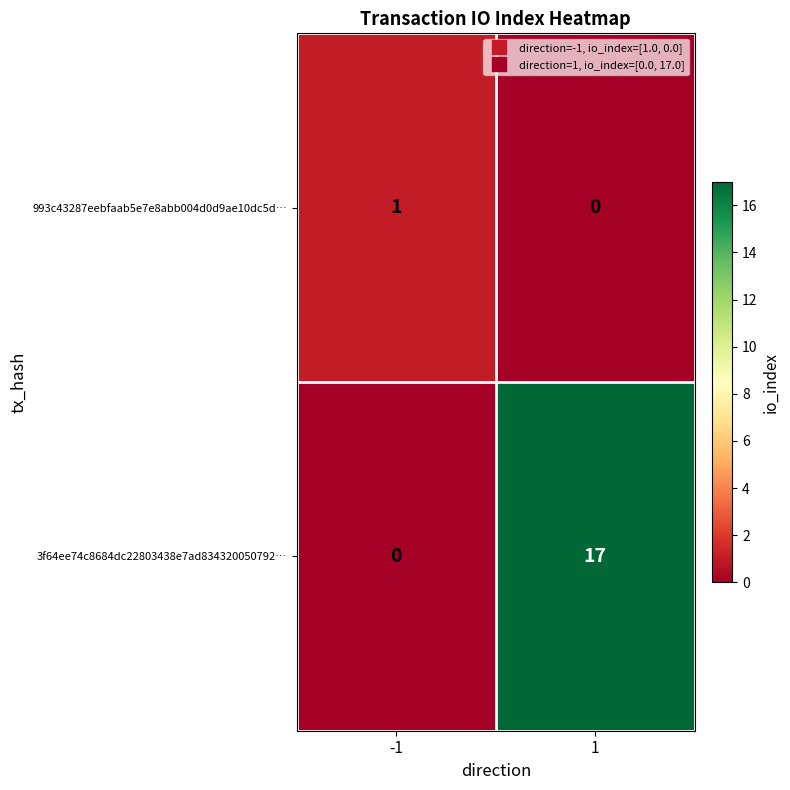

At -1, list the series in order from largest to smallest.

993c43287eebfaab5e7e8abb004d0d9ae10dc5d…, 3f64ee74c8684dc22803438e7ad834320050792…